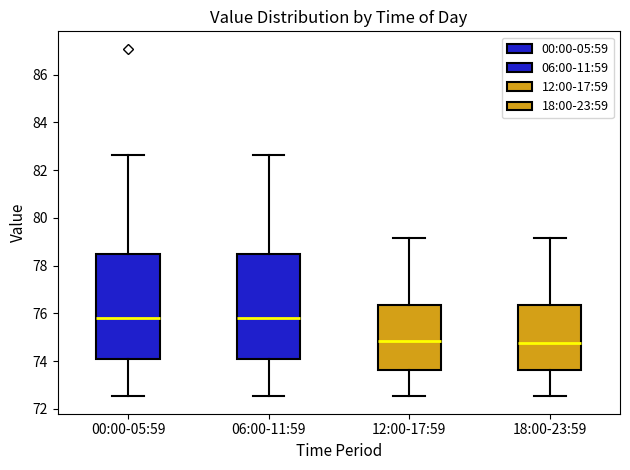

Reading left to right, read every box against the y-axis: the position of its median line, the range the box covers, and the ends of its whiskers. The values are not printed on the chart, so give them approximately, as read against the axis.

00:00-05:59: median 75.8, box 74.2 to 78.6, whiskers 72.6 to 82.6
06:00-11:59: median 75.8, box 74.2 to 78.4, whiskers 72.6 to 82.6
12:00-17:59: median 74.8, box 73.6 to 76.4, whiskers 72.6 to 79.2
18:00-23:59: median 74.8, box 73.6 to 76.4, whiskers 72.6 to 79.2